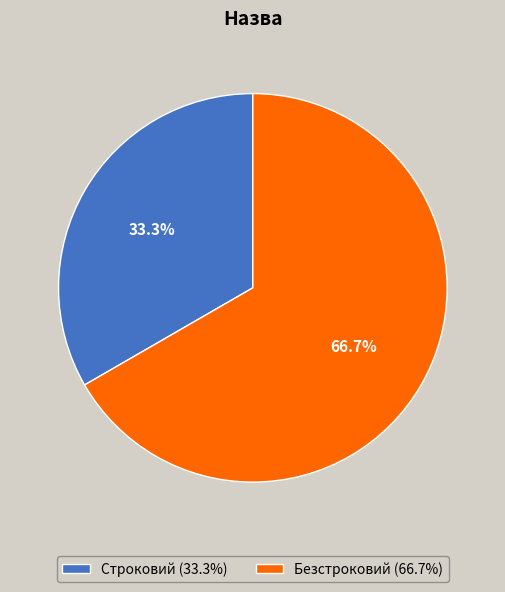

To the nearest percent, what is the difference between the largest and smallest slice percentages?

33%